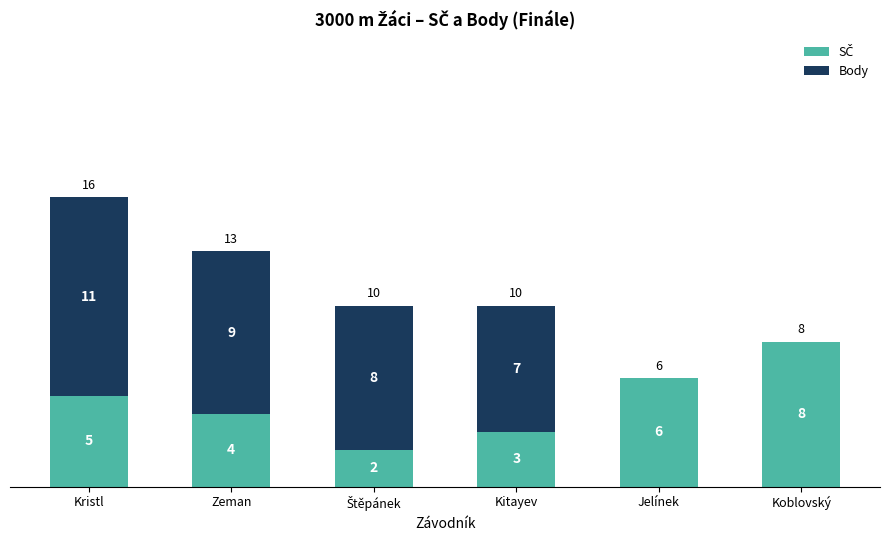

What is the total value across all series at Koblovský?

8